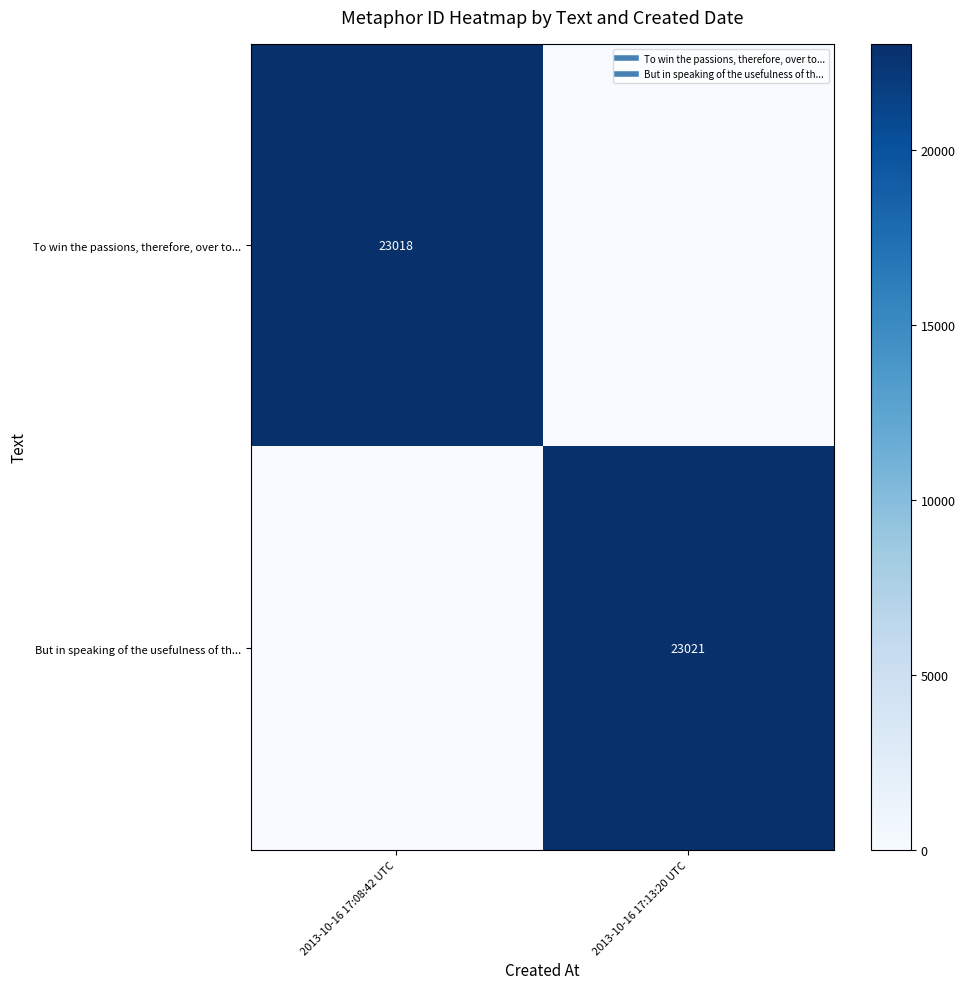

Count the But in speaking of the usefulness of th... values in the range 0 to 23021.

2